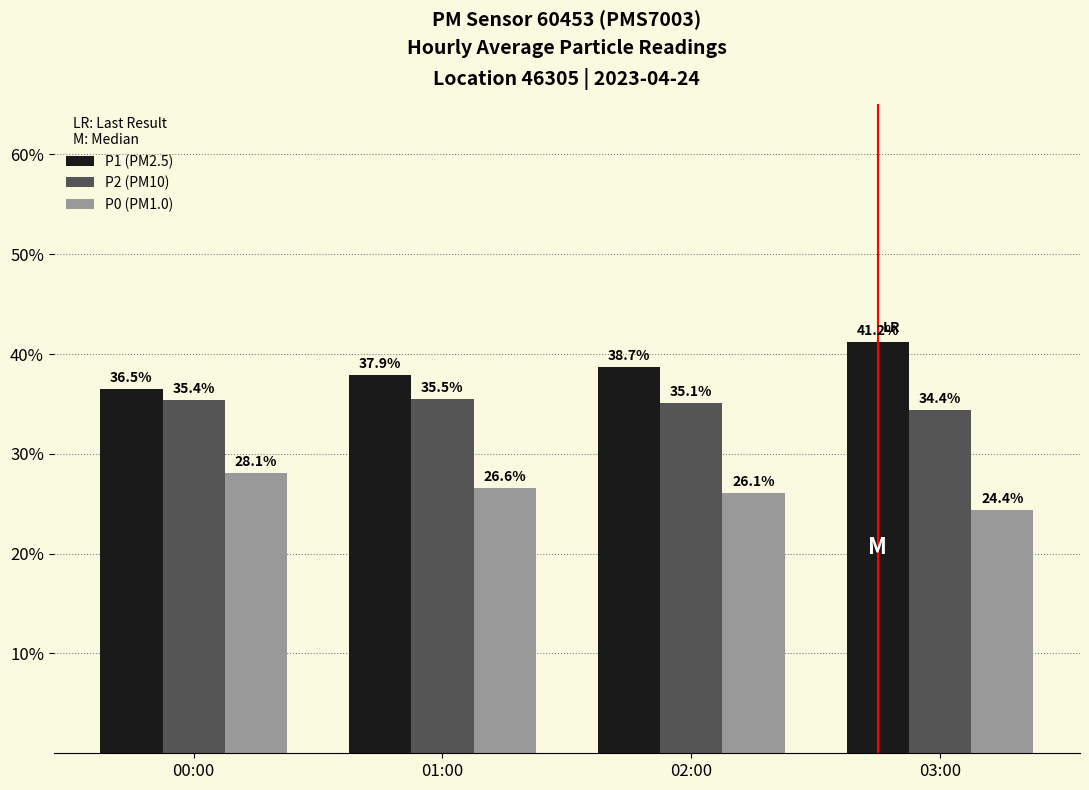

What is the sum of the P0 (PM1.0) values at 01:00 and 00:00?

54.7